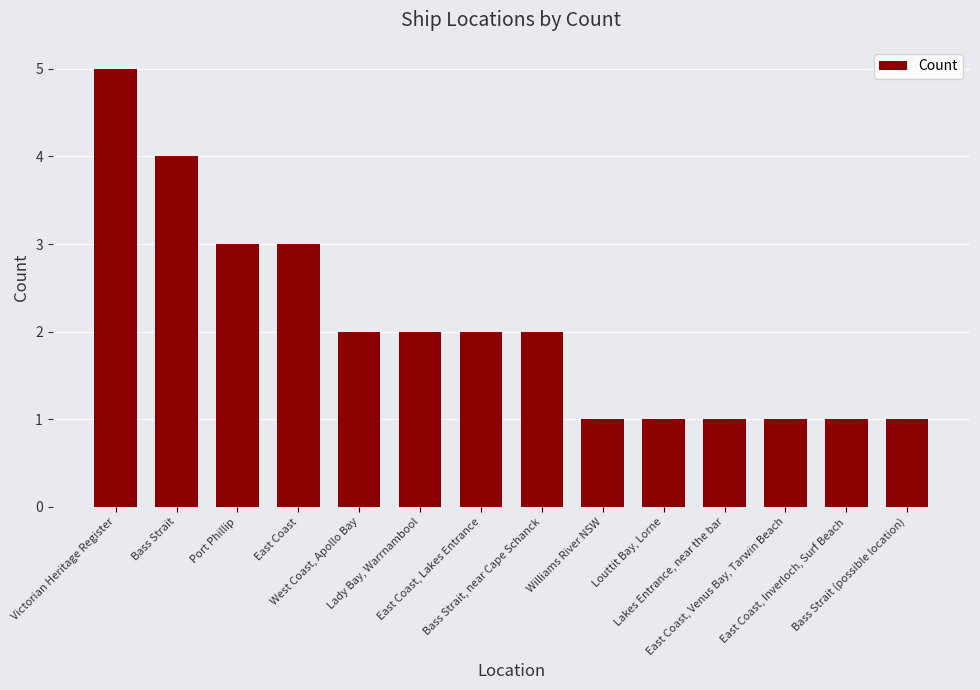

What is the change in value from East Coast, Lakes Entrance to East Coast, Venus Bay, Tarwin Beach?

-1